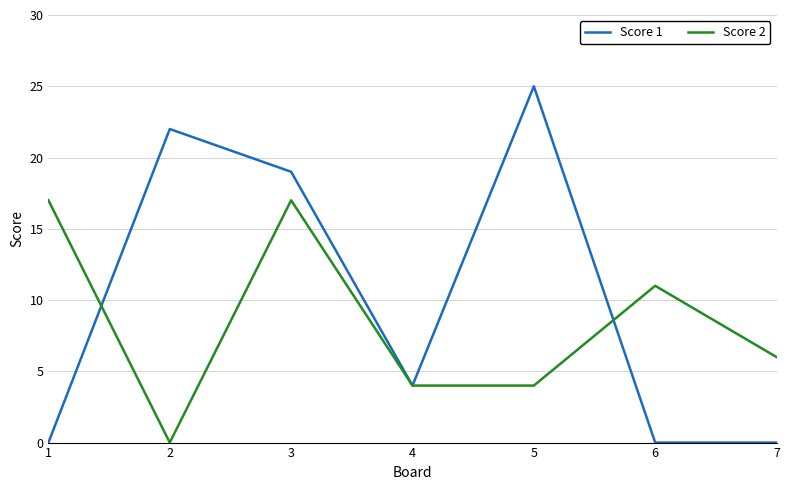

Where do Score 1 and Score 2 first cross each other?

1 and 2